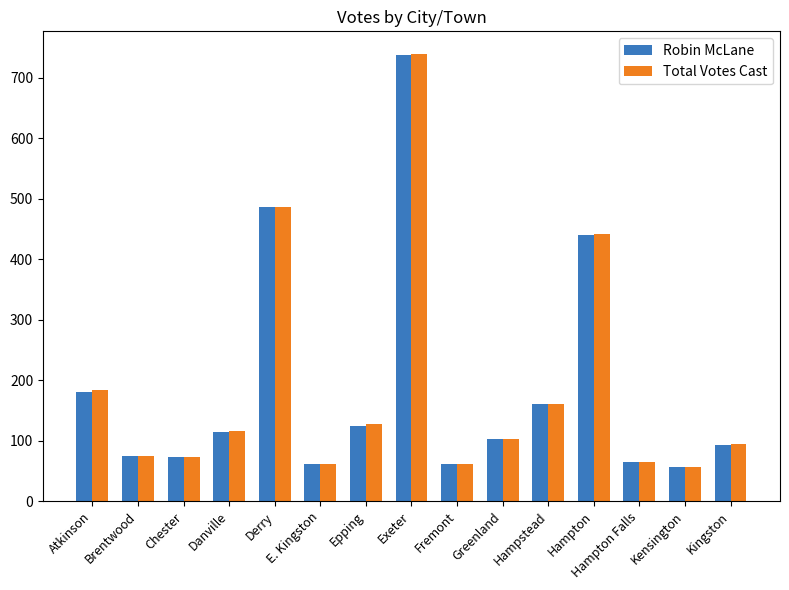

What is the minimum value for Robin McLane?

57